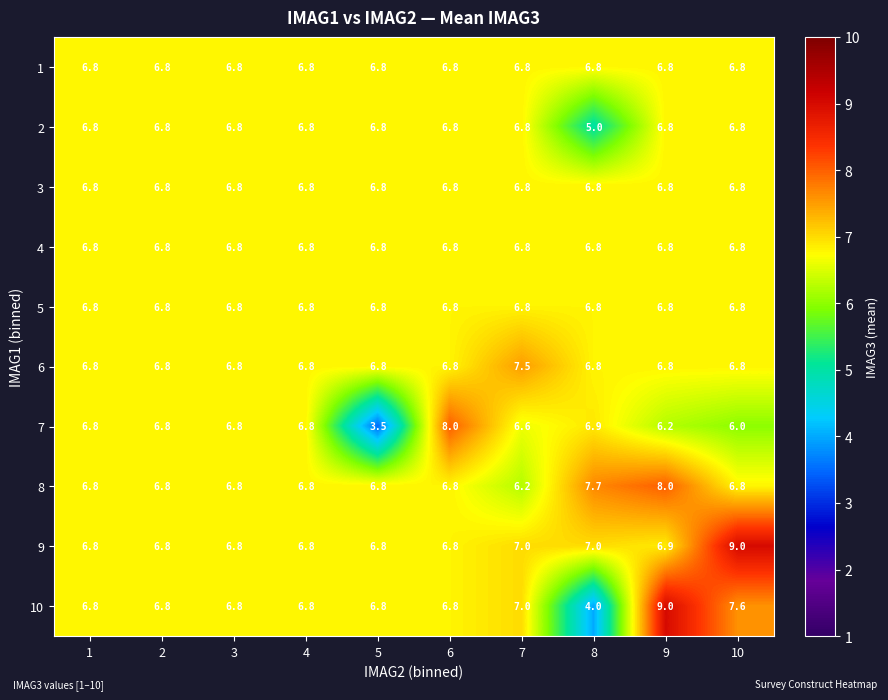

Which series has the largest range (max minus min)?

10